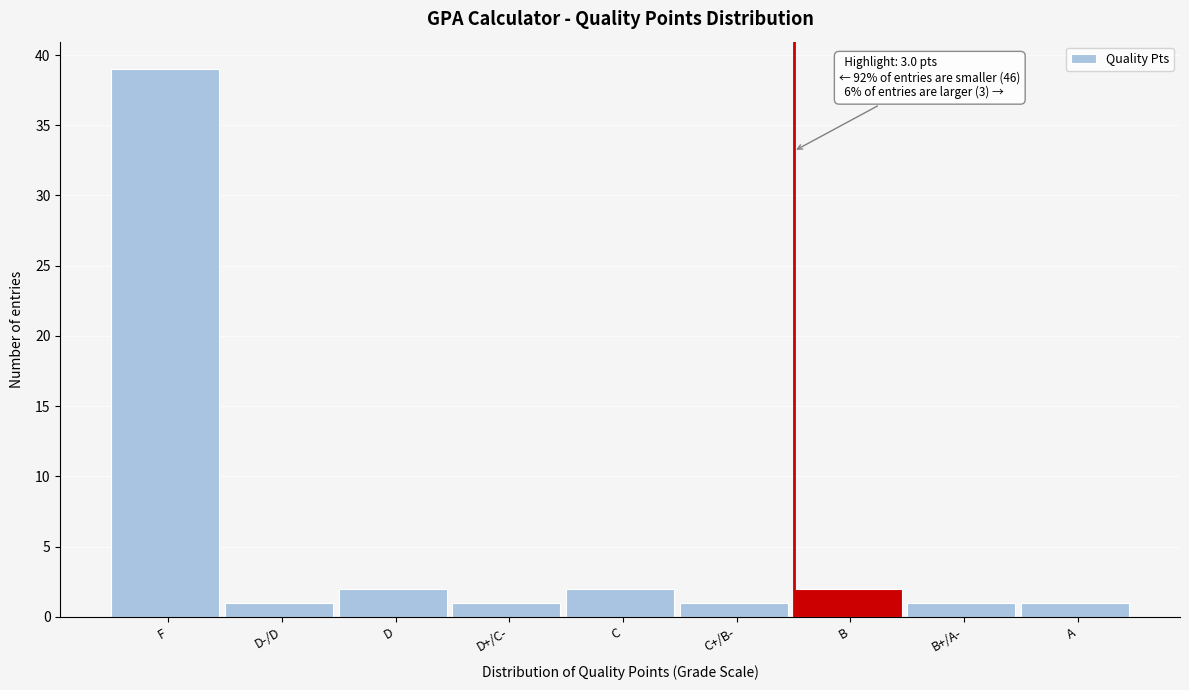

Reading right to left, extract all data points from this chart.

1	1	2	1	2	1	2	1	39